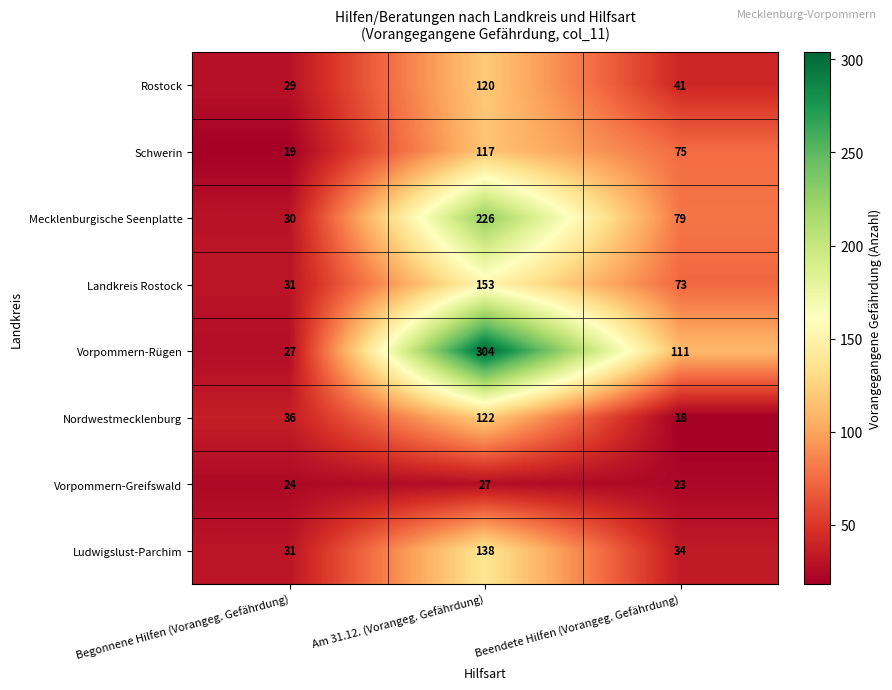

True or false: Vorpommern-Greifswald has a value of 30 at Beendete Hilfen (Vorangeg. Gefährdung).

False